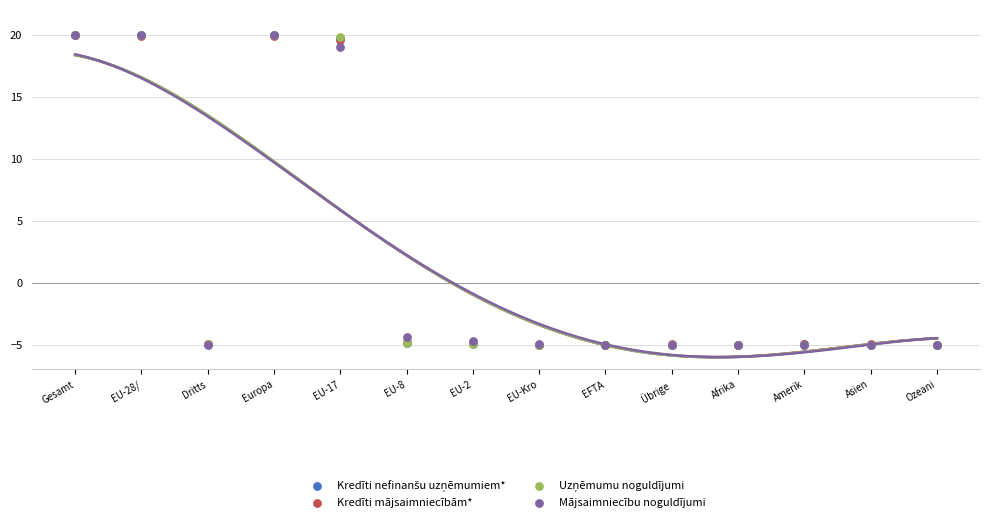

Which series contains the highest Y value?

Kredīti nefinanšu uzņēmumiem*